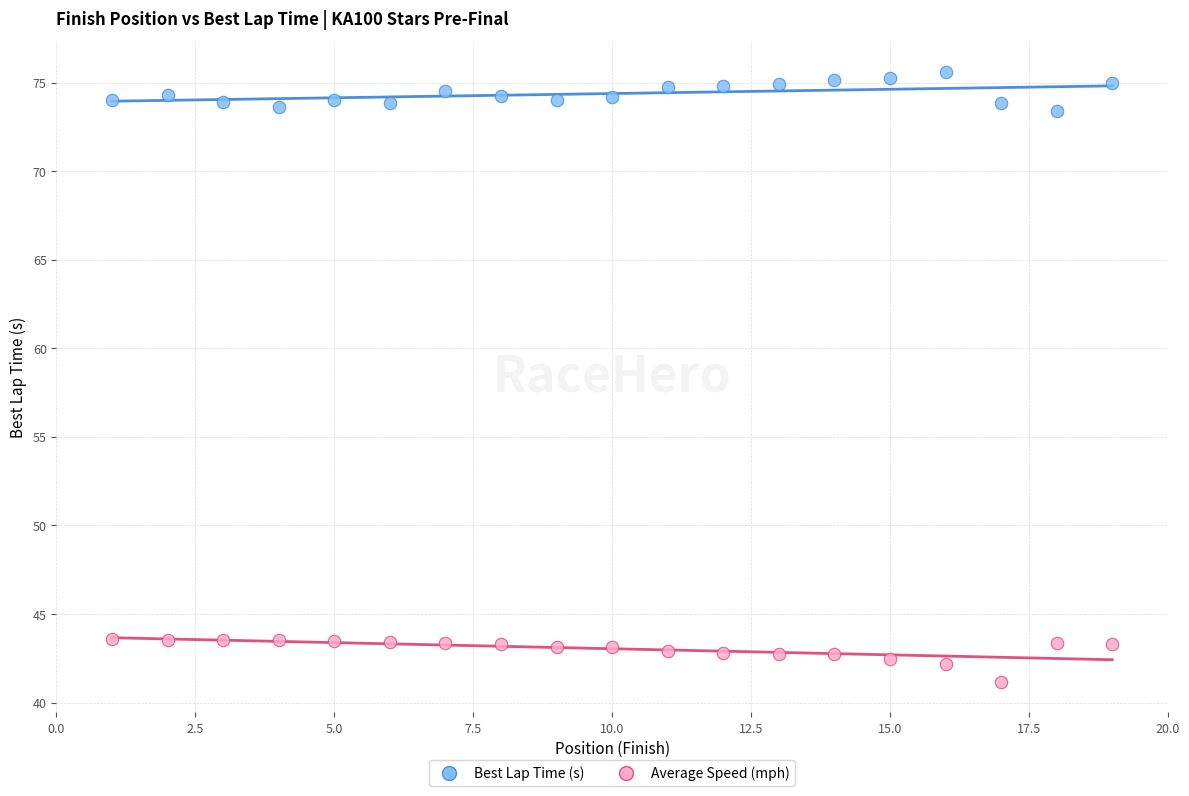

Which series contains the highest Y value?

Best Lap Time (s)